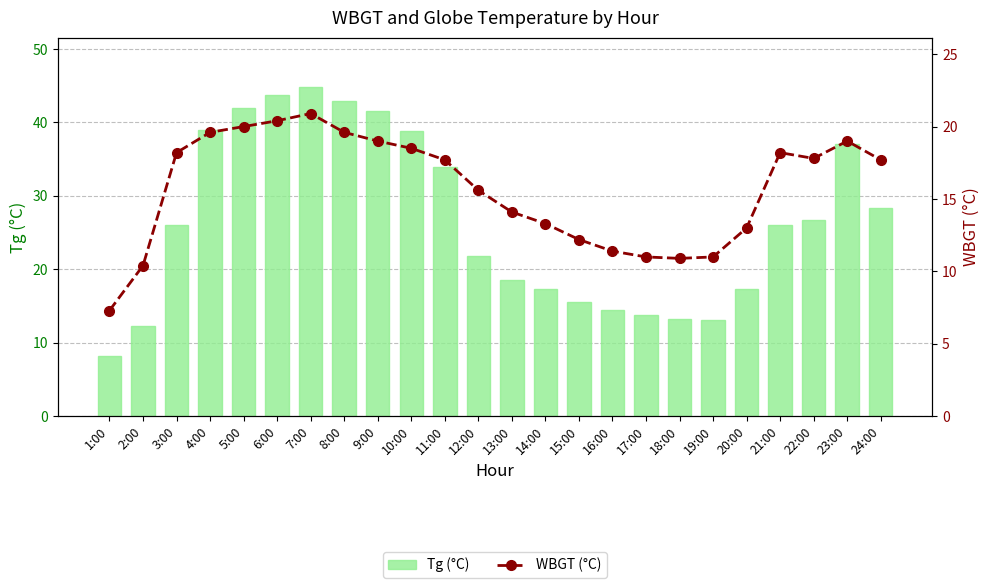

Which series has the largest total across all categories?

Tg (°C)